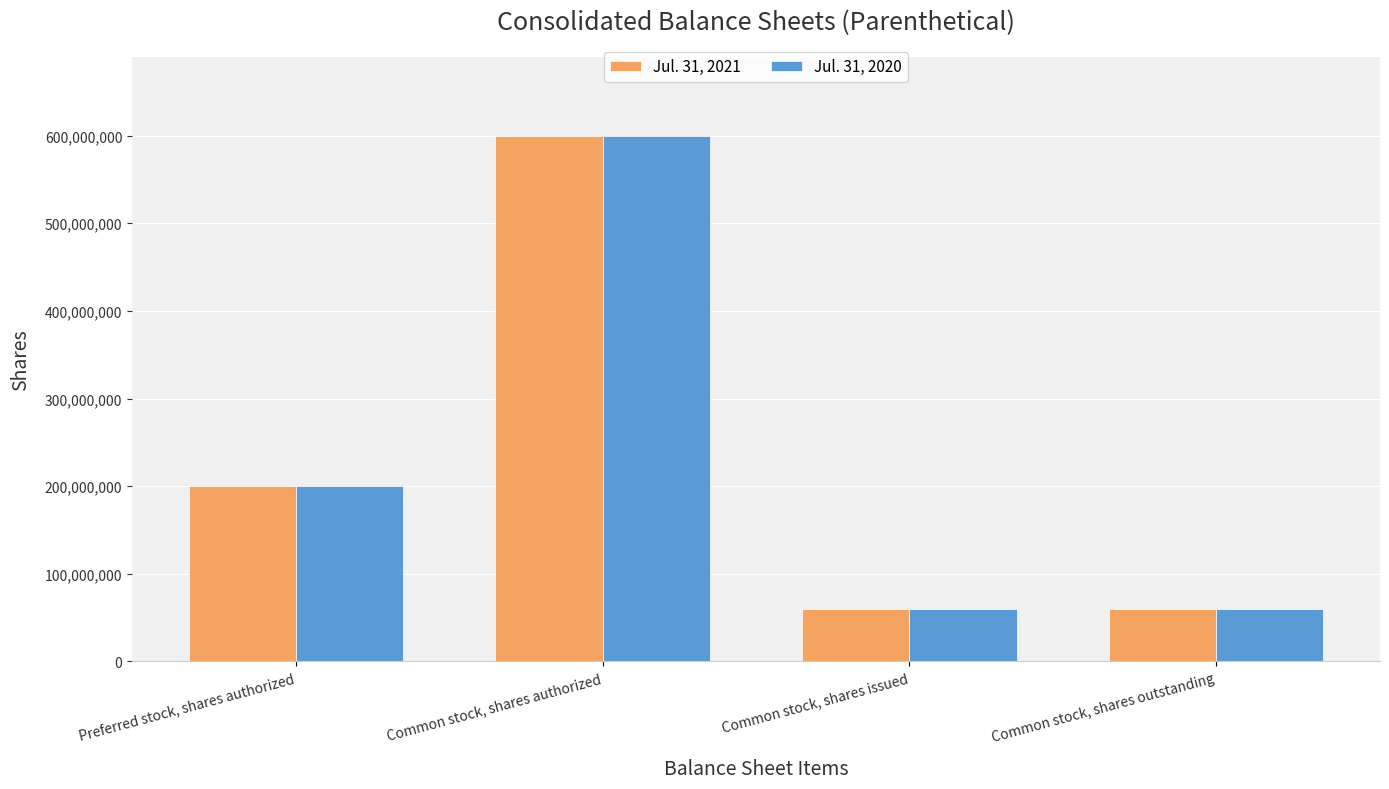

At how many categories does at least one series exceed 129073742?

2